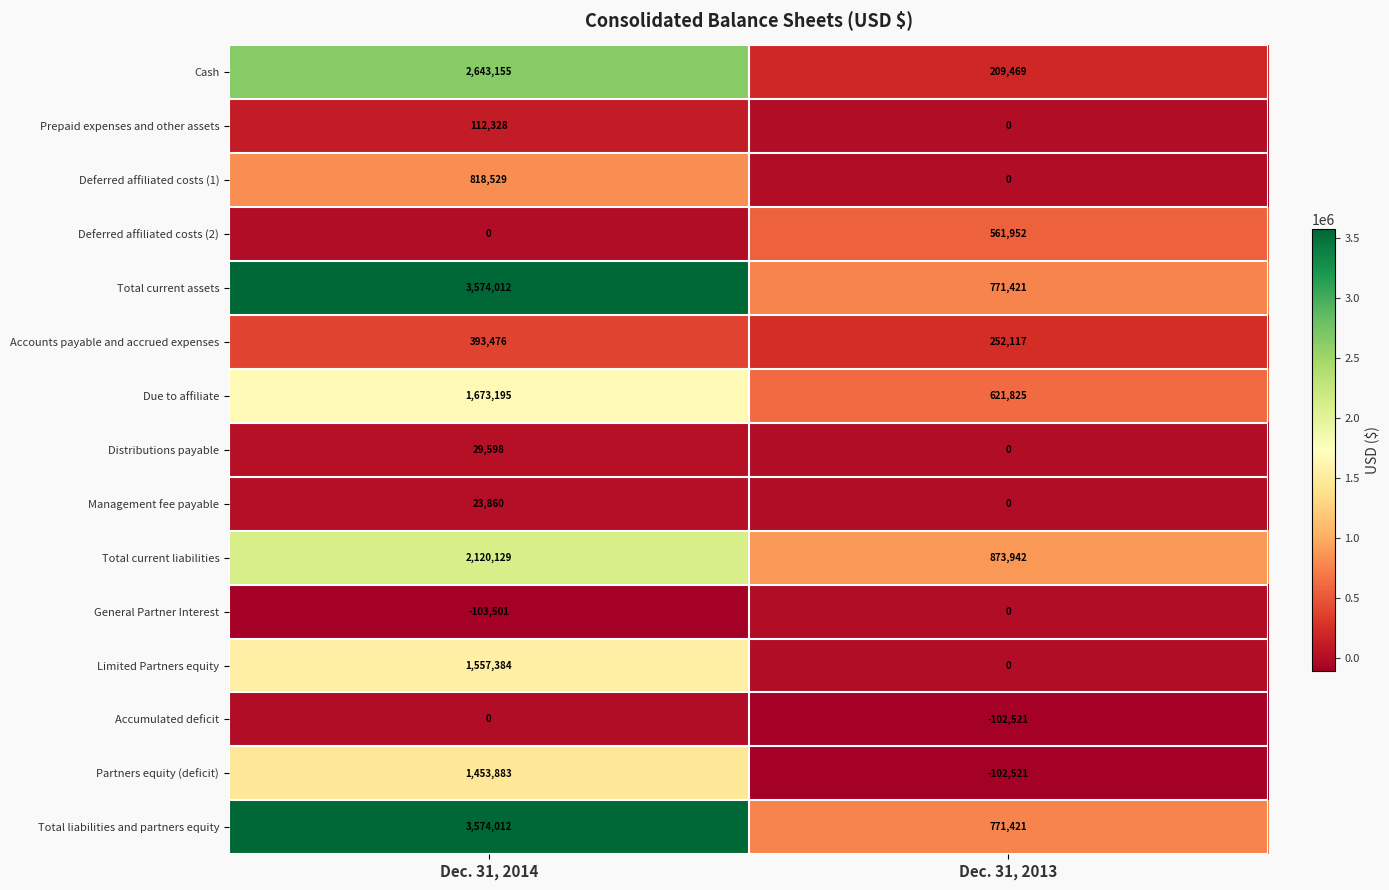

What is the total value across all series at Dec. 31, 2013?

3857105